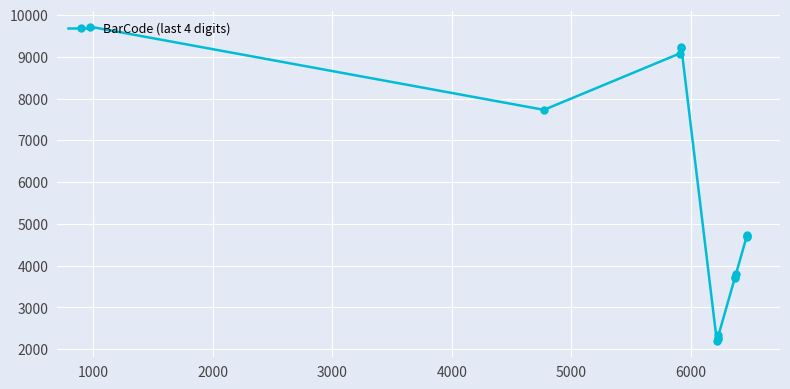

What is the sum of all values?

79394